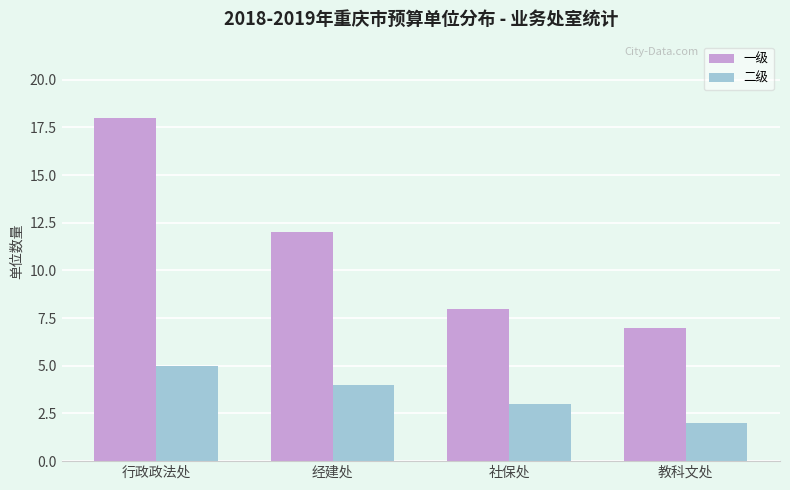

What is the difference between the second highest and minimum values in the 一级 series?

5